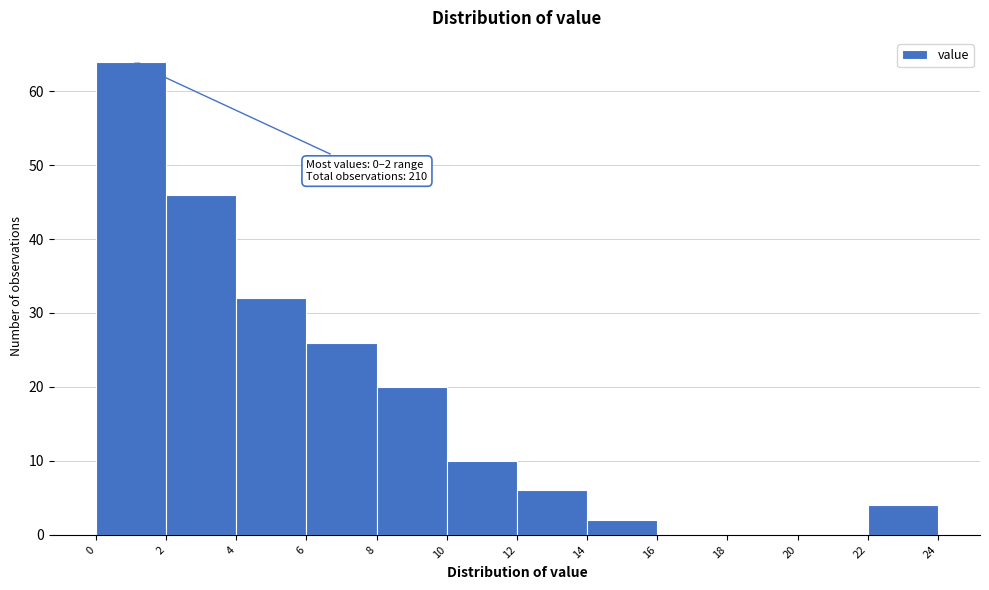

Over which range of the x-axis is the bar tallest?

0 to 2